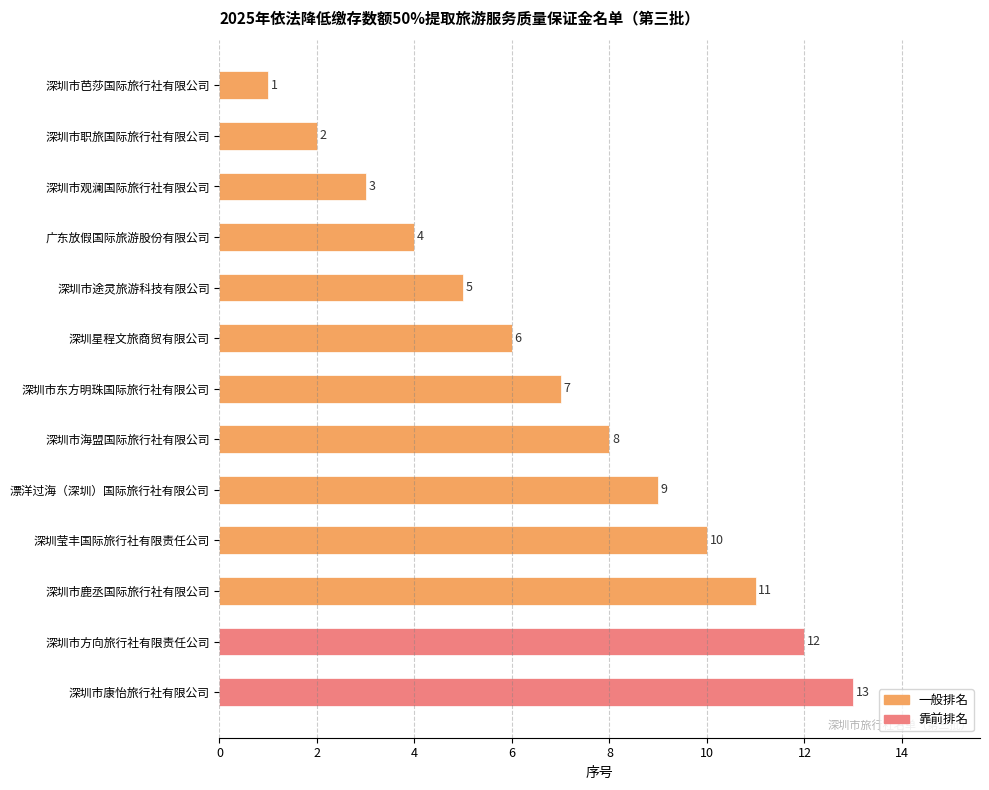

Are the bars grouped side by side (vs. stacked)?

No